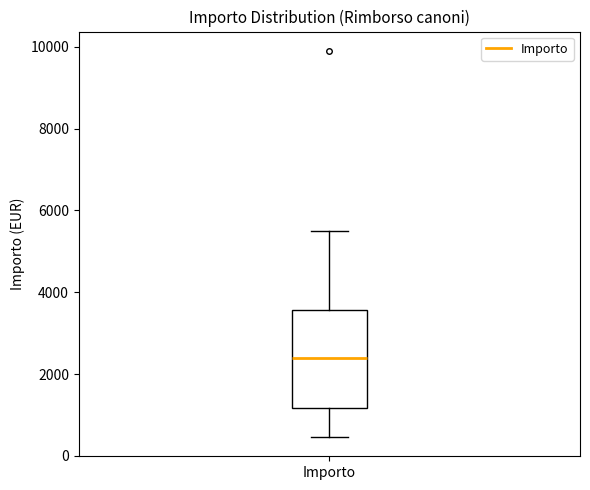

Read this box plot against the y-axis: the position of the median line, the range covered by the box, and the ends of both whiskers. The values are not printed on the chart, so give them approximately, as read against the axis.

median 2400, box 1200 to 3600, whiskers 400 to 5600